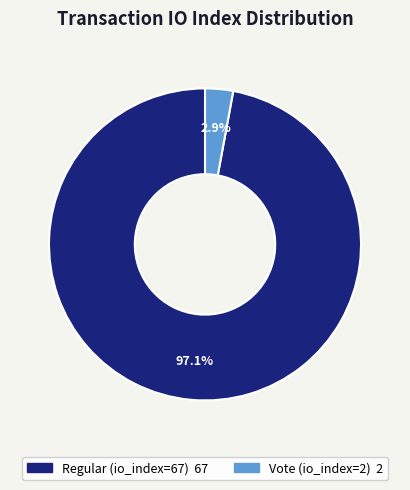

What is the ratio of the value at Regular (io_index=67) to the value at Vote (io_index=2)?

33.5